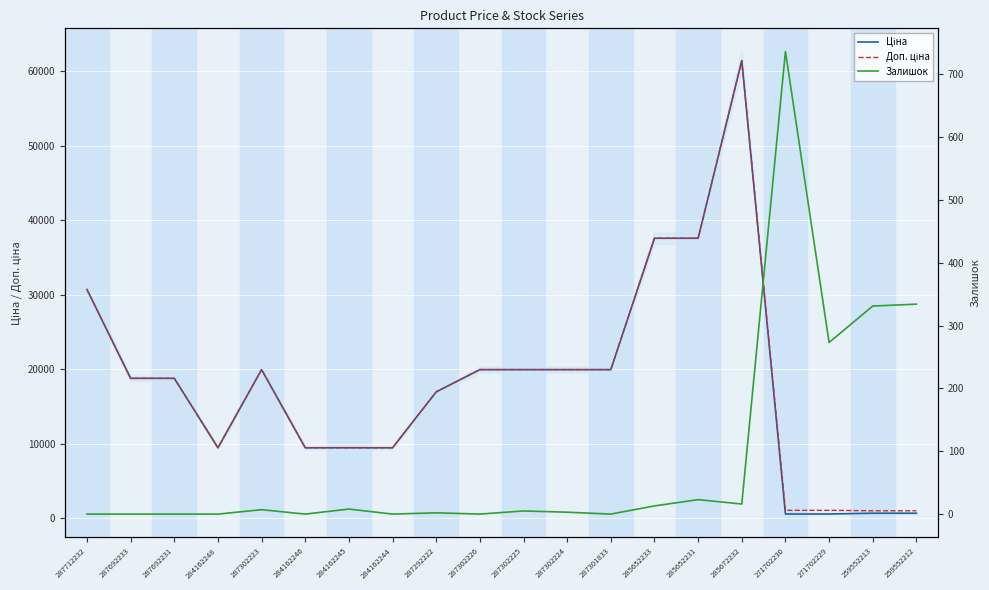

How many intersections are there between Залишок and Ціна?

2